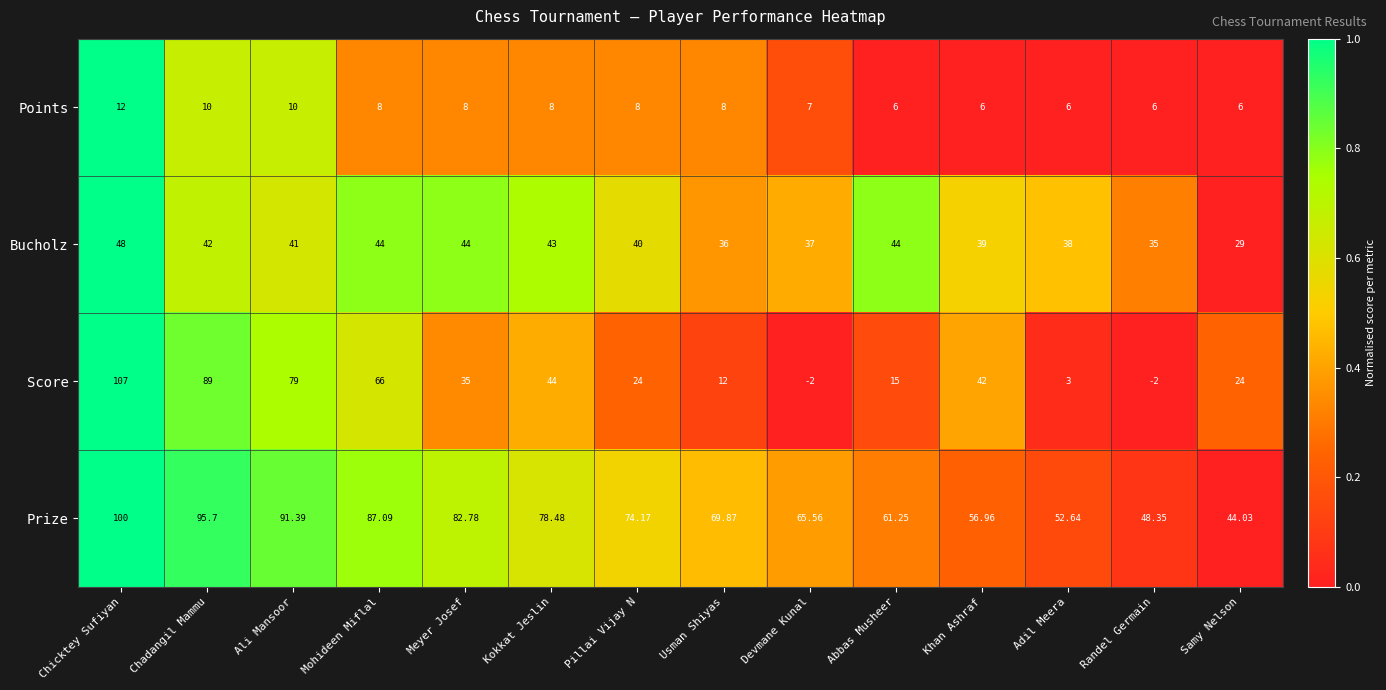

Which series changed the most between Chadangil Mammu and Abbas Musheer?

Score